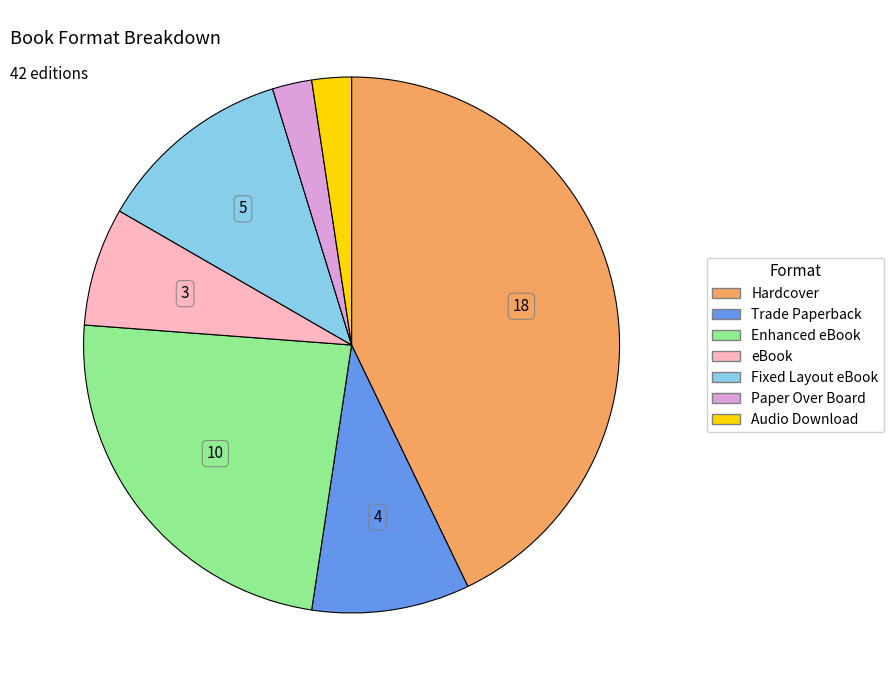

Is the sum of Fixed Layout eBook and Trade Paperback greater than half?

No